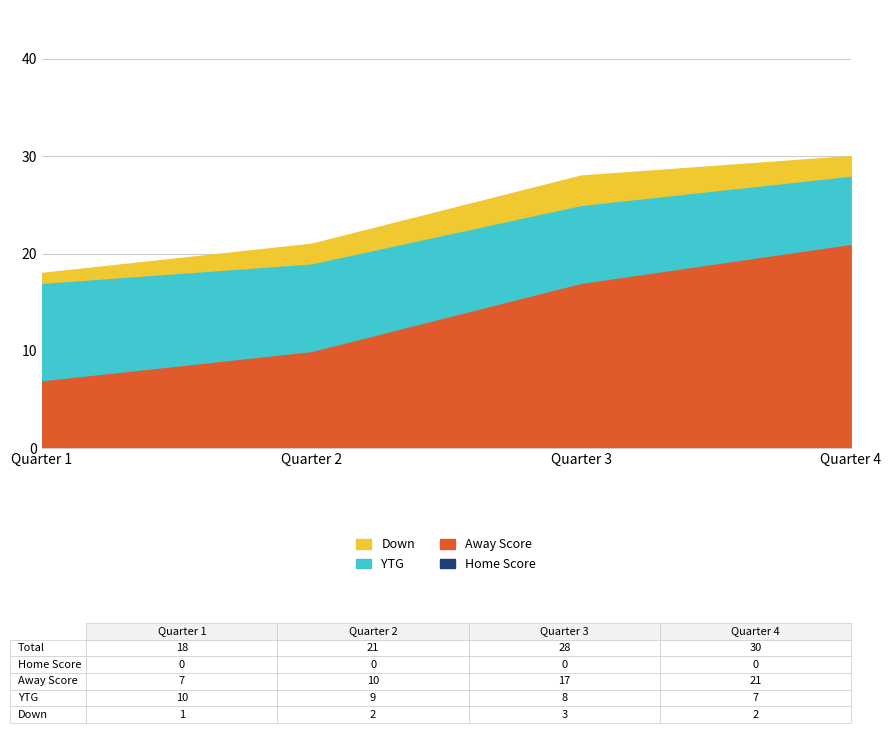

The value of Down at Quarter 2 is 2. True or false?

True